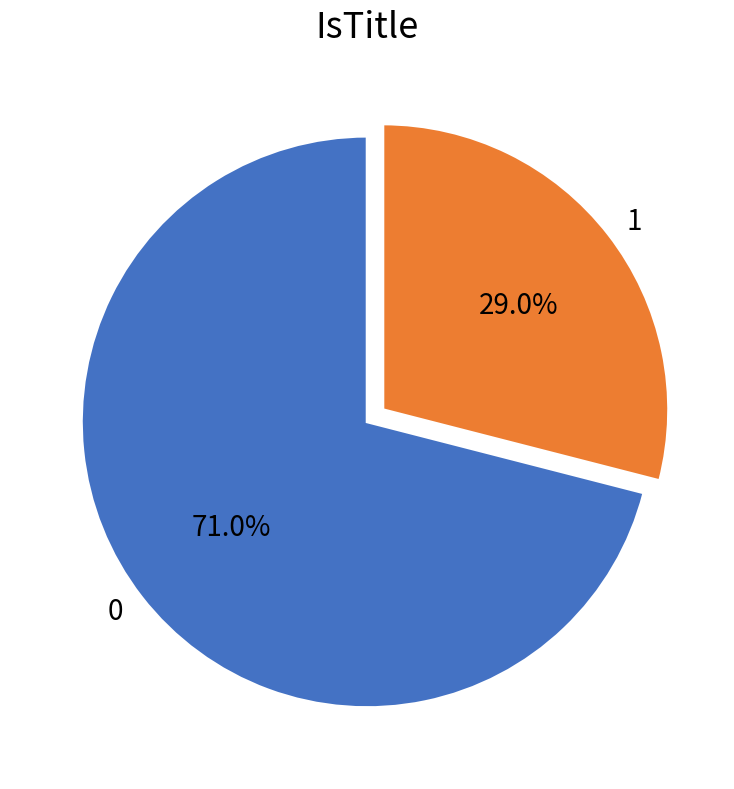

What is the ratio of the value at 0 to the value at 1?

2.4